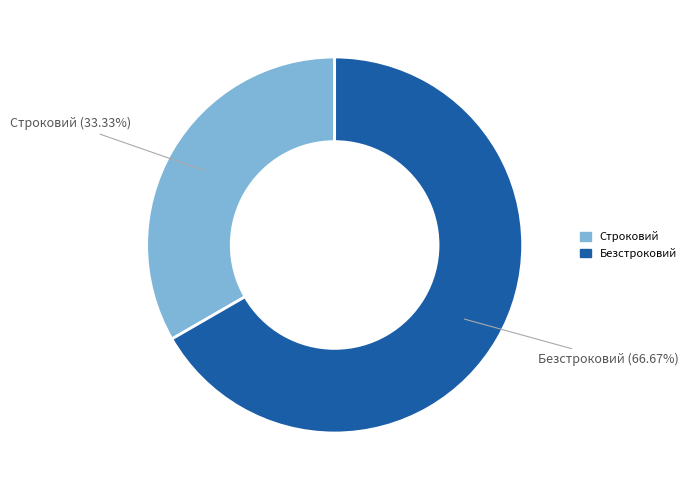

What is the ratio of the value at Безстроковий to the value at Строковий?

2.0